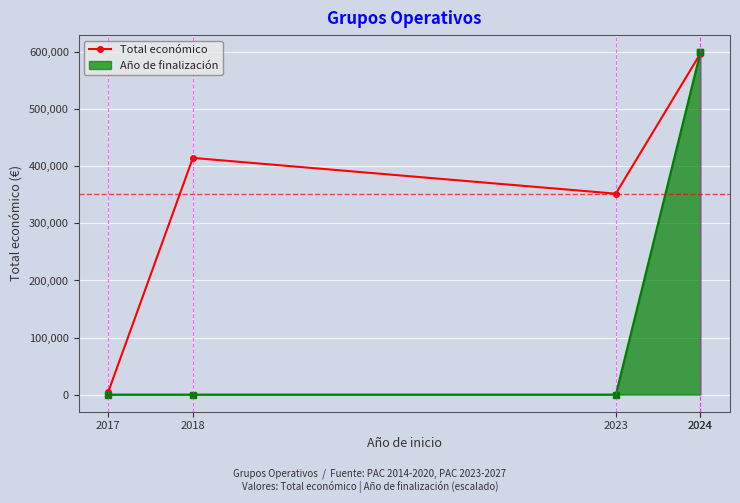

The chart shows a value of 600000 at 2024. True or false?

True